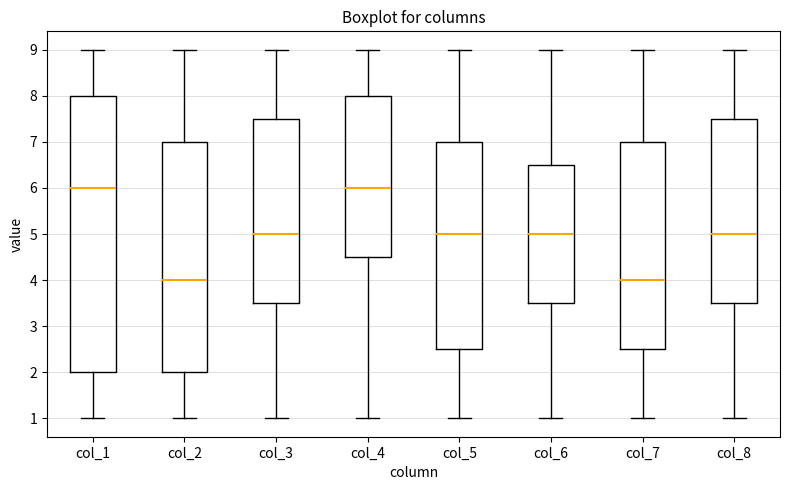

Reading left to right, read every box against the y-axis: the position of its median line, the range the box covers, and the ends of its whiskers. The values are not printed on the chart, so give them approximately, as read against the axis.

col_1: median 6.0, box 2.0 to 8.0, whiskers 1.0 to 9.0
col_2: median 4.0, box 2.0 to 7.0, whiskers 1.0 to 9.0
col_3: median 5.0, box 3.5 to 7.5, whiskers 1.0 to 9.0
col_4: median 6.0, box 4.5 to 8.0, whiskers 1.0 to 9.0
col_5: median 5.0, box 2.5 to 7.0, whiskers 1.0 to 9.0
col_6: median 5.0, box 3.5 to 6.5, whiskers 1.0 to 9.0
col_7: median 4.0, box 2.5 to 7.0, whiskers 1.0 to 9.0
col_8: median 5.0, box 3.5 to 7.5, whiskers 1.0 to 9.0